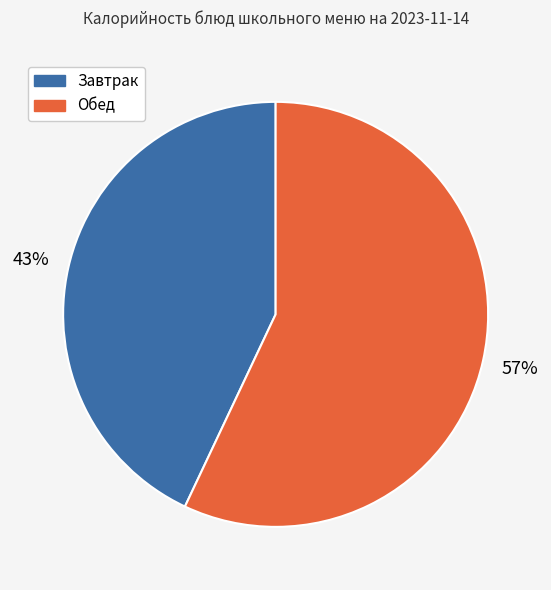

Is there a majority slice in this chart?

Yes